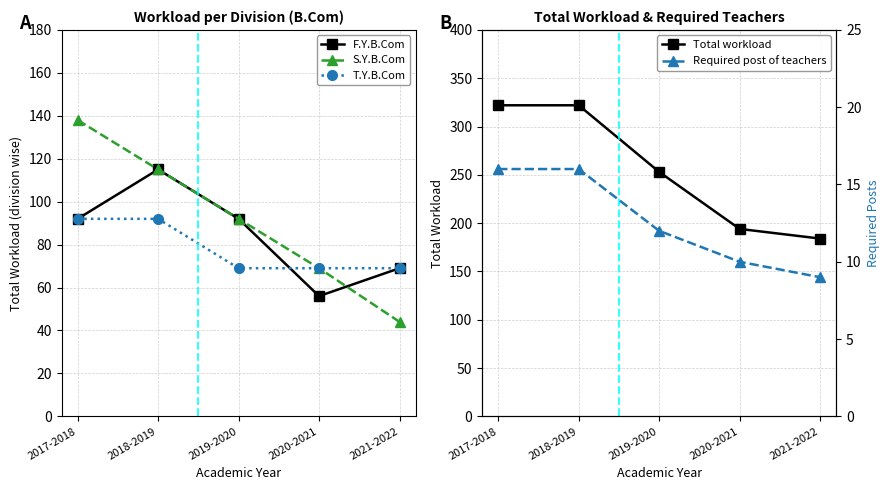

How many lines are shown in the chart?

5